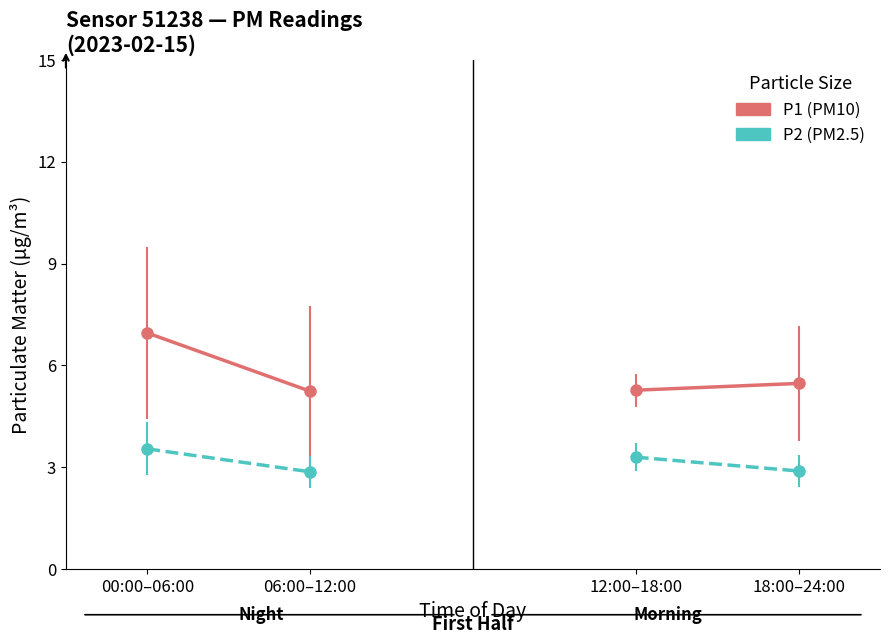

Between 6 and 10, which series saw the biggest shift?

P1